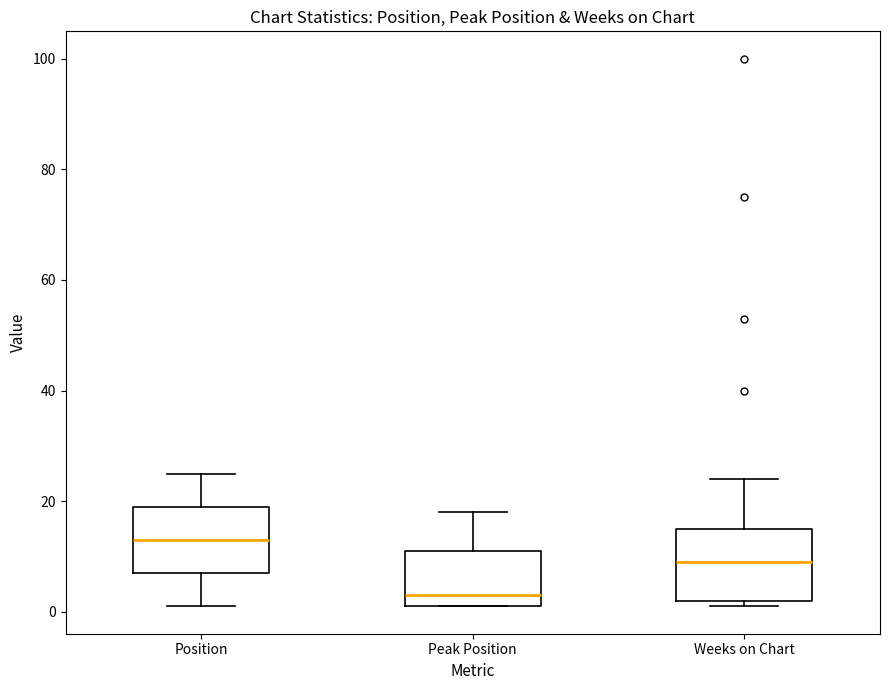

Reading left to right, transcribe this box plot: for each box, give where its median line is, the range the box spans, and where its two whiskers end, as read against the y-axis. The values are not printed on the chart, so give them approximately, as read against the axis.

Position: median 14, box 8 to 20, whiskers 2 to 26
Peak Position: median 4, box 2 to 12, whiskers 2 to 18
Weeks on Chart: median 10, box 2 to 16, whiskers 2 (just below the box's lower edge) to 24